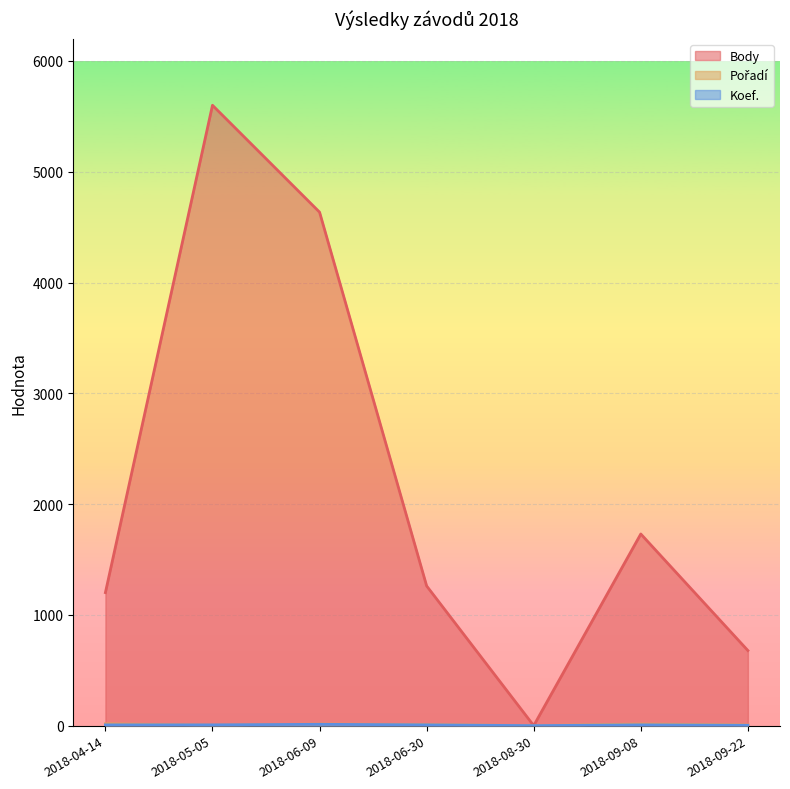

How many lines are shown in the chart?

3